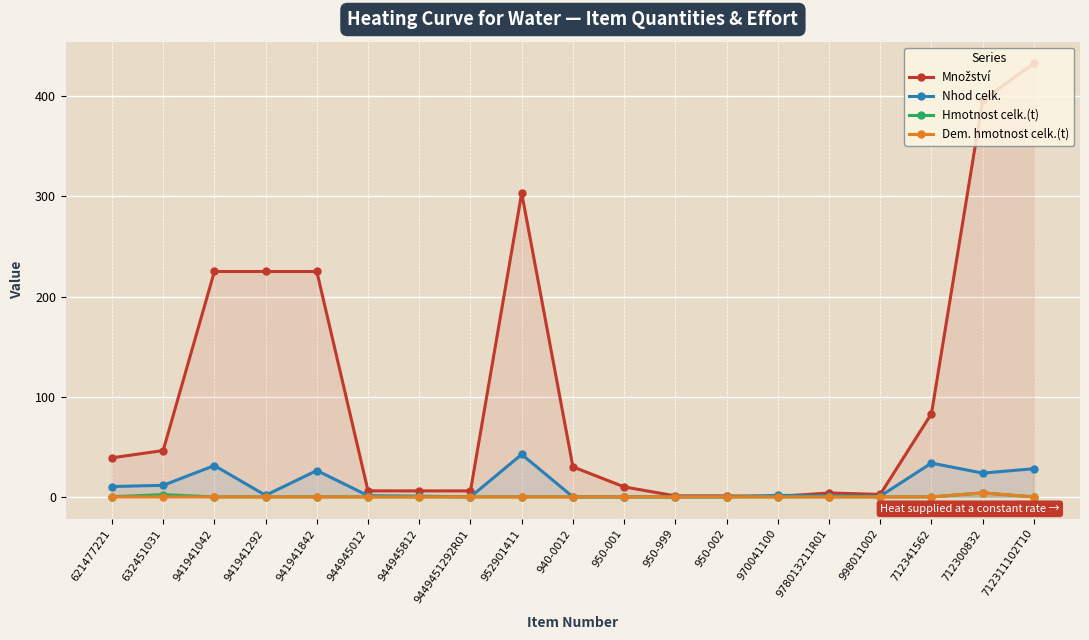

Rank the series by their maximum value, from lowest to highest.

Hmotnost celk.(t), Dem. hmotnost celk.(t), Nhod celk., Množství